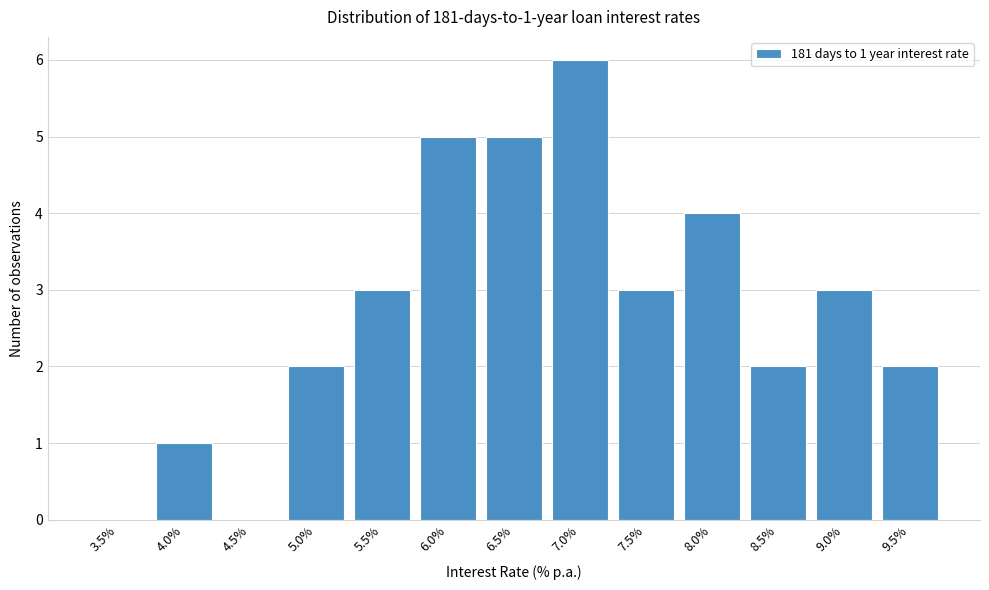

Reading right to left, transcribe all the data shown in this chart.

9.5%=2	9.0%=3	8.5%=2	8.0%=4	7.5%=3	7.0%=6	6.5%=5	6.0%=5	5.5%=3	5.0%=2	4.5%=0	4.0%=1	3.5%=0